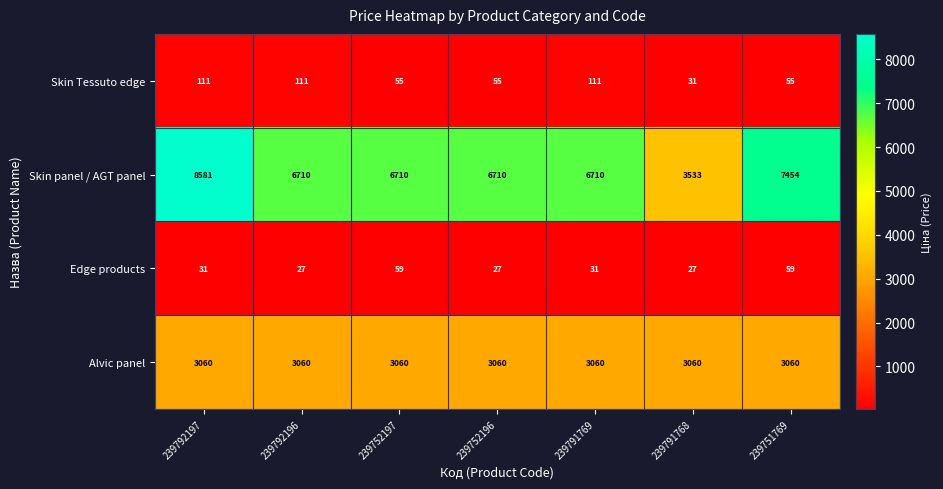

Reading right to left, extract all data points from this chart.

Skin Tessuto edge: 239751769=55	239791768=31	239791769=111	239752196=55	239752197=55	239792196=111	239792197=111
Skin panel / AGT panel: 239751769=7454	239791768=3533	239791769=6710	239752196=6710	239752197=6710	239792196=6710	239792197=8581
Edge products: 239751769=59	239791768=27	239791769=31	239752196=27	239752197=59	239792196=27	239792197=31
Alvic panel: 239751769=3060	239791768=3060	239791769=3060	239752196=3060	239752197=3060	239792196=3060	239792197=3060